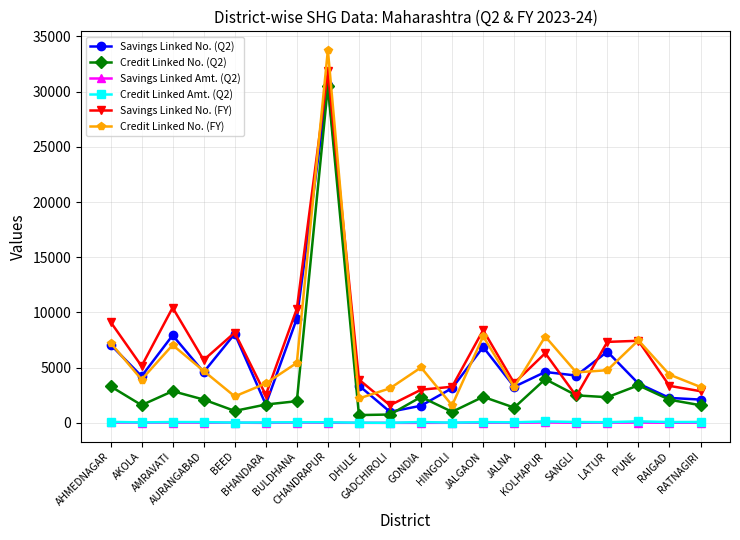

In Credit Linked No. (Q2), how many points are higher than both neighbors (excluding endpoints)?

6